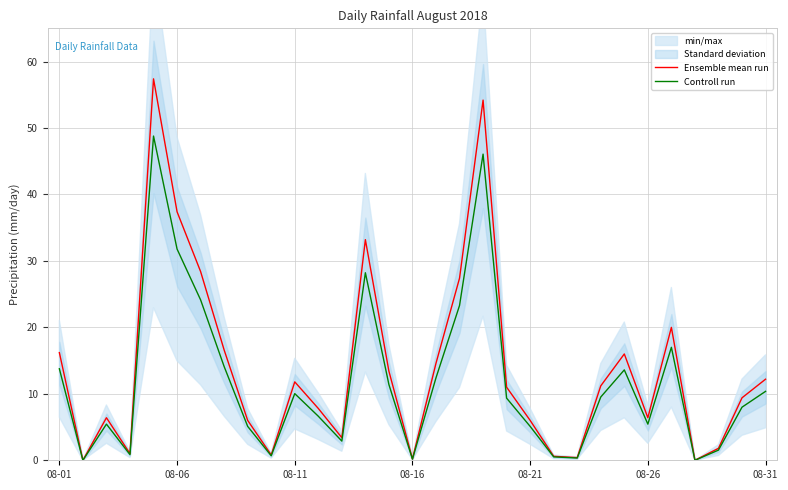

What is the average value of the Controll run series?

11.8